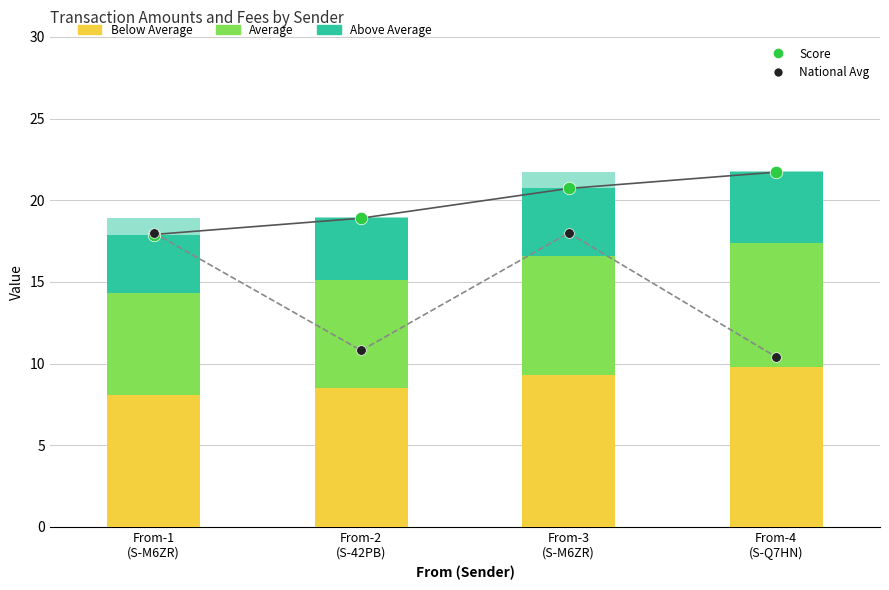

What is the maximum value shown in the chart?

21.7